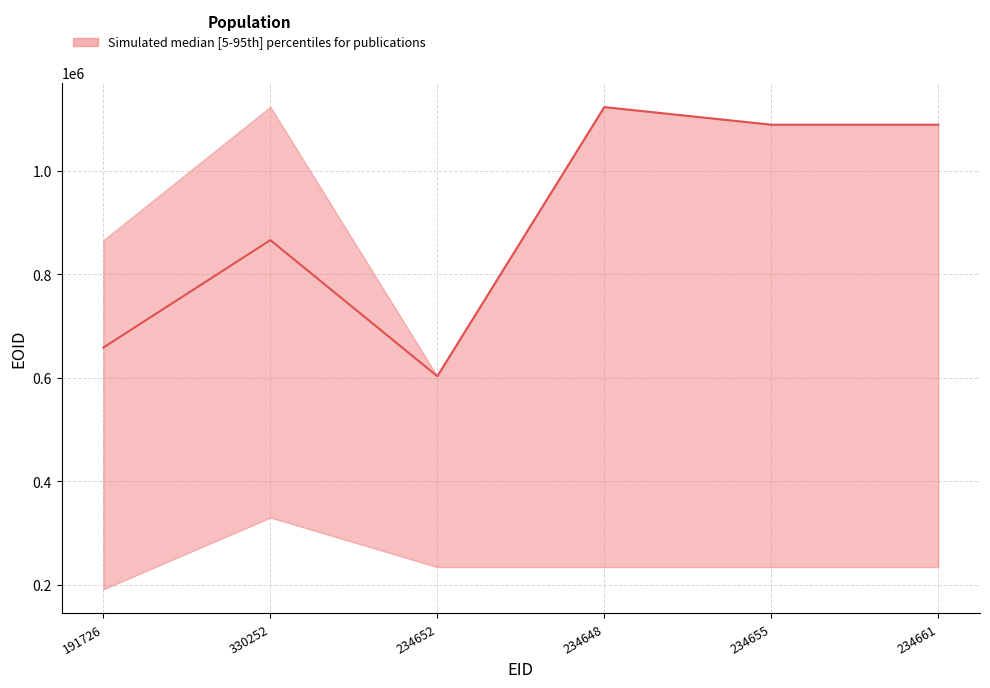

What position from the right is 234652?

4